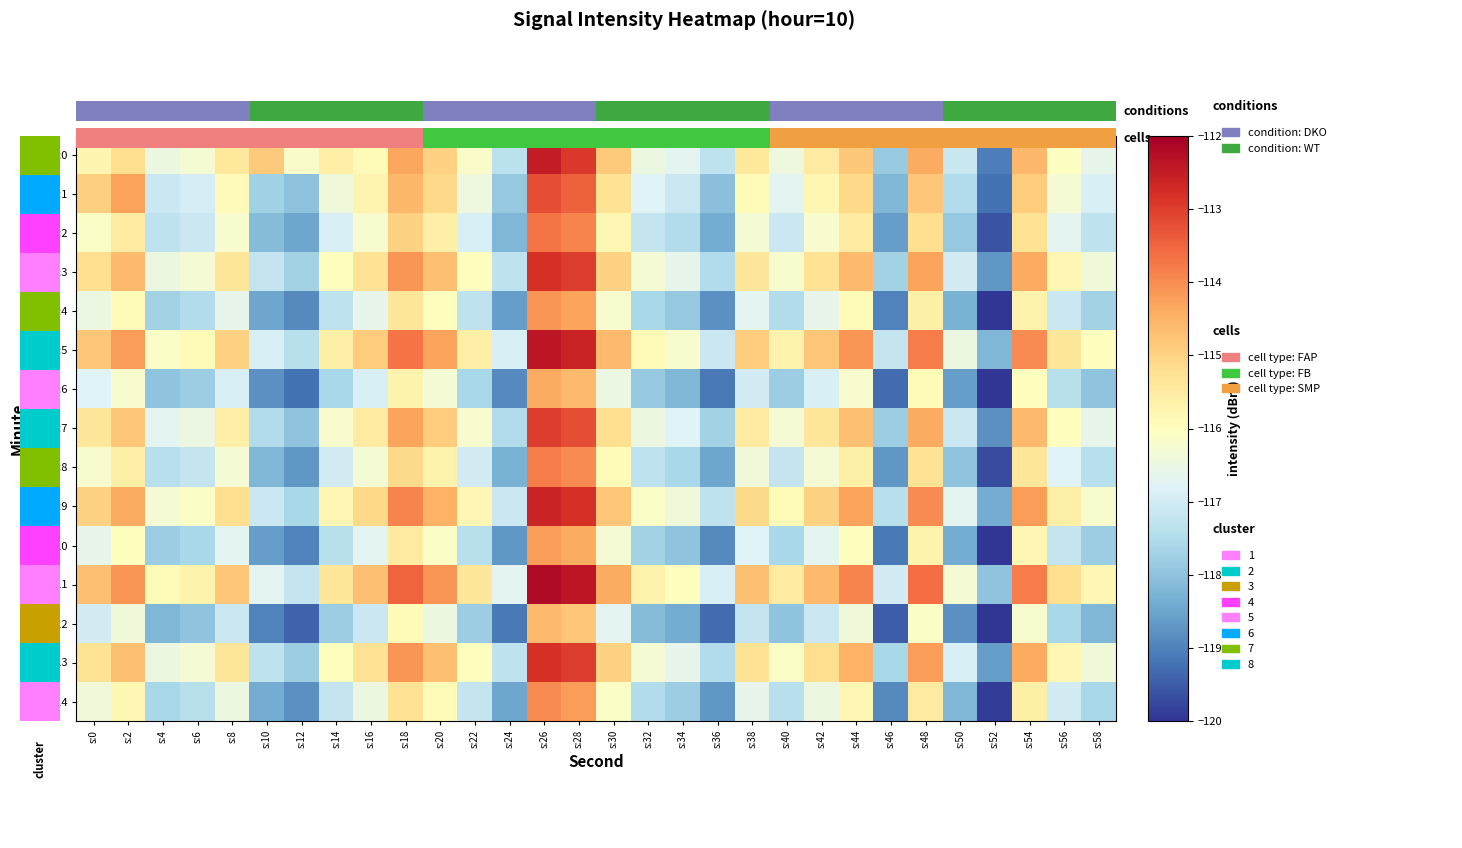

How many values in the min:4 series are below -117?

16